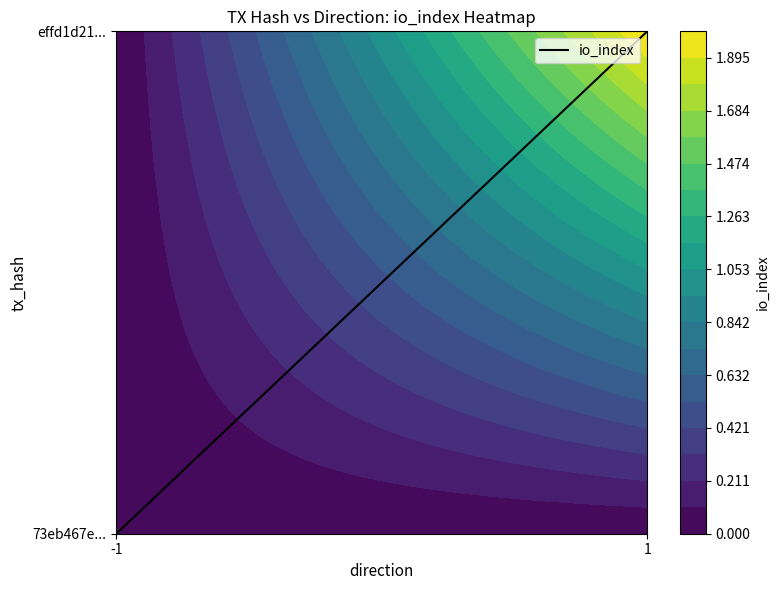

What is the sum of all values?

1